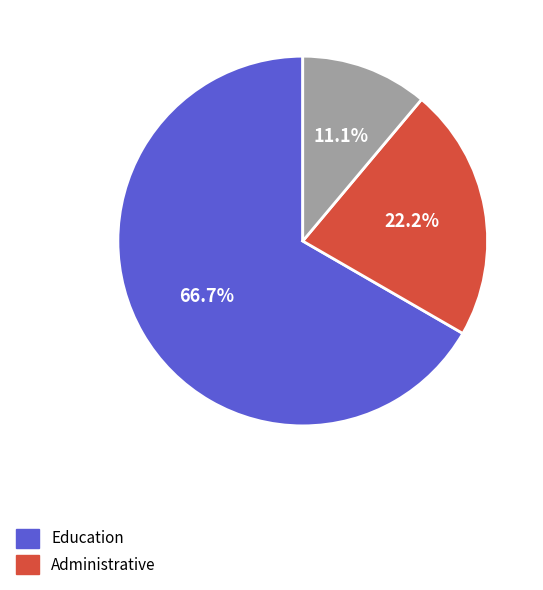

Is there any slice that represents more than half of the pie?

Yes